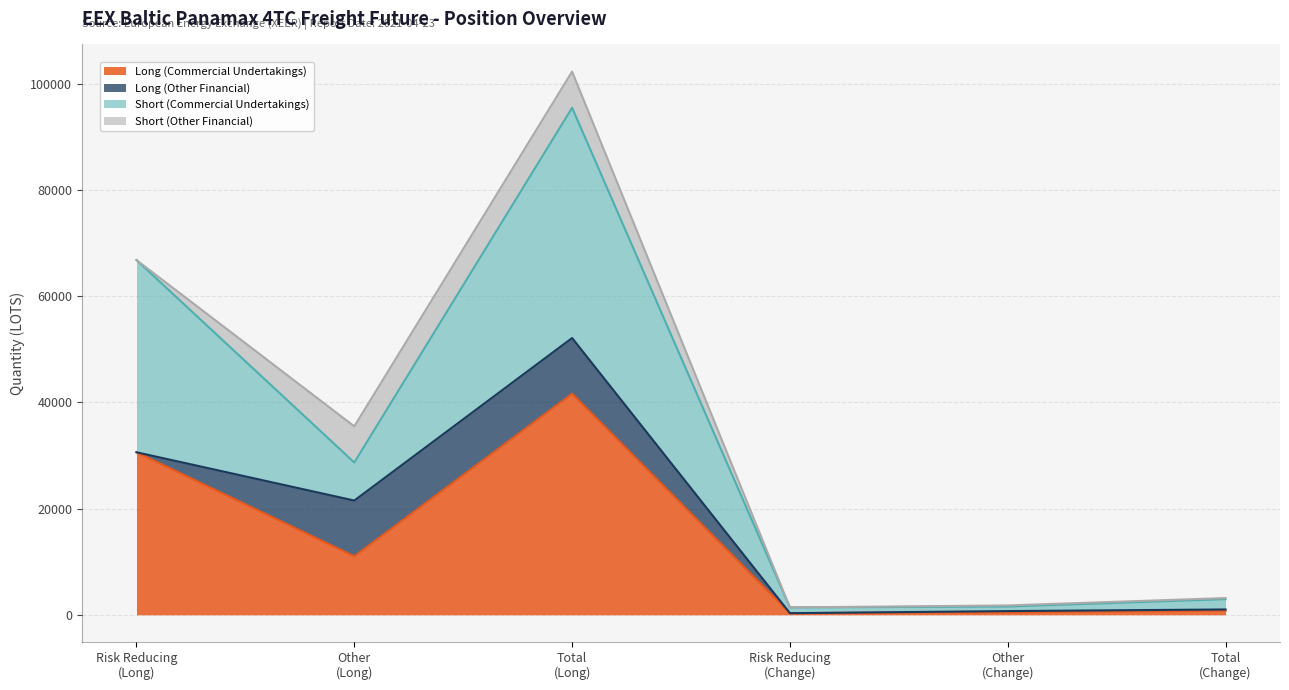

True or false: Long (Commercial Undertakings) and Short (Commercial Undertakings) intersect in this chart.

False